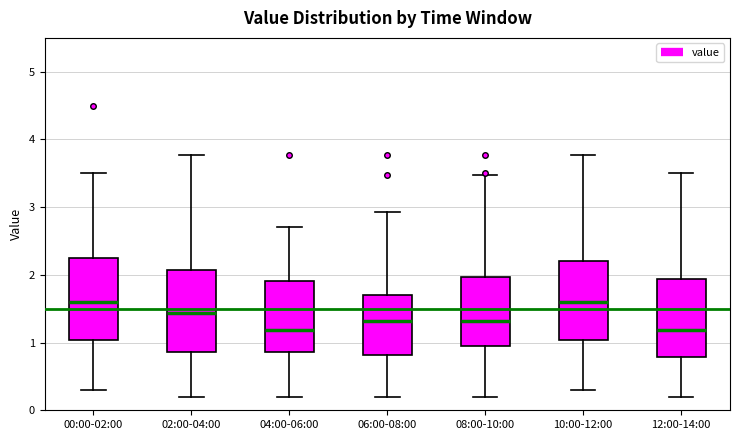

Reading left to right, transcribe this box plot: for each box, give where its median line is, the range the box spans, and where its two whiskers end, as read against the y-axis. The values are not printed on the chart, so give them approximately, as read against the axis.

00:00-02:00: median 1.6, box 1.0 to 2.3, whiskers 0.3 to 3.5
02:00-04:00: median 1.4, box 0.9 to 2.1, whiskers 0.2 to 3.8
04:00-06:00: median 1.2, box 0.9 to 1.9, whiskers 0.2 to 2.7
06:00-08:00: median 1.3, box 0.8 to 1.7, whiskers 0.2 to 2.9
08:00-10:00: median 1.3, box 0.9 to 2.0, whiskers 0.2 to 3.5
10:00-12:00: median 1.6, box 1.0 to 2.2, whiskers 0.3 to 3.8
12:00-14:00: median 1.2, box 0.8 to 1.9, whiskers 0.2 to 3.5